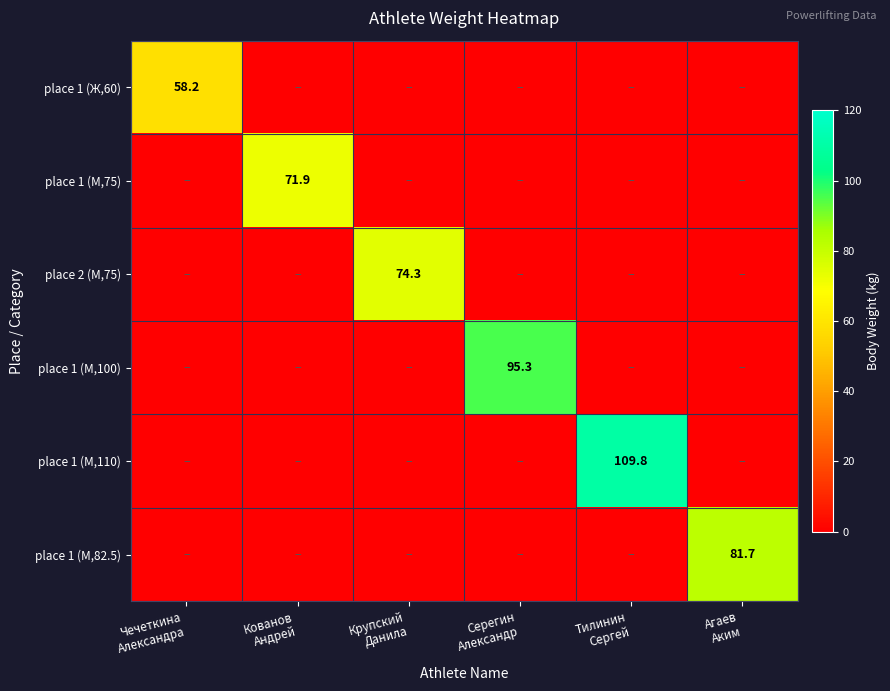

What is the difference between the maximum and second lowest values in the place 1 (М,82.5) series?

81.7